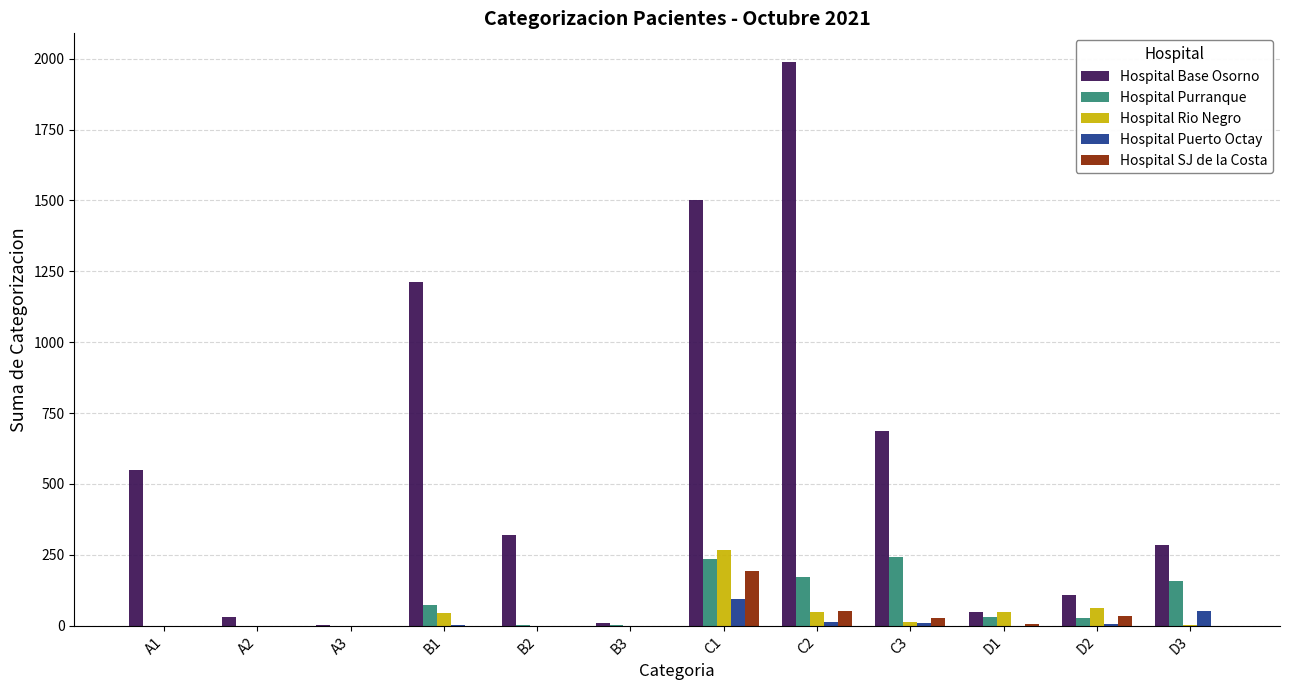

The value of Hospital Rio Negro at B3 is 171. True or false?

False